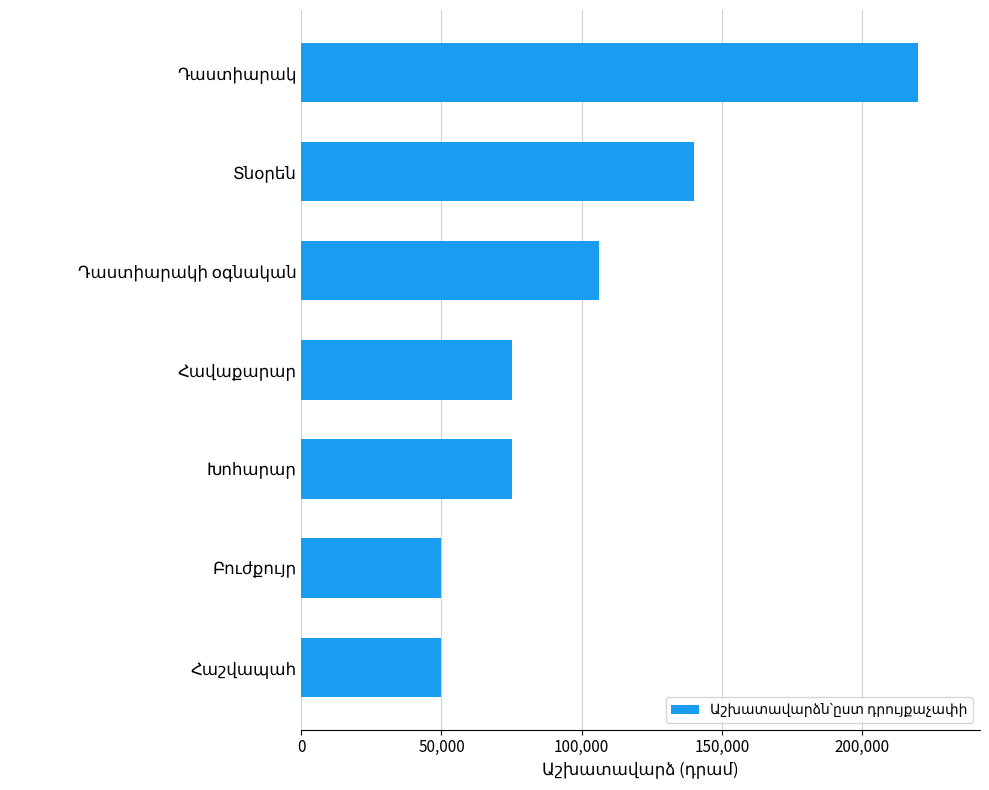

Does the chart contain stacked bars?

No